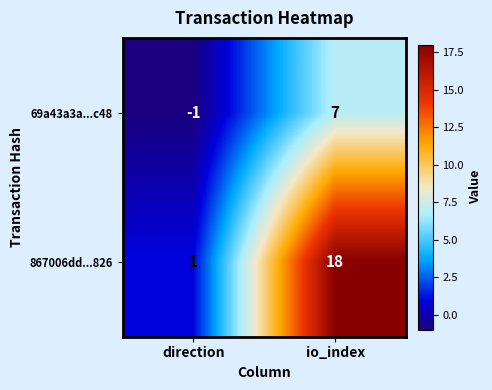

What is the difference between the highest and lowest values at direction?

2